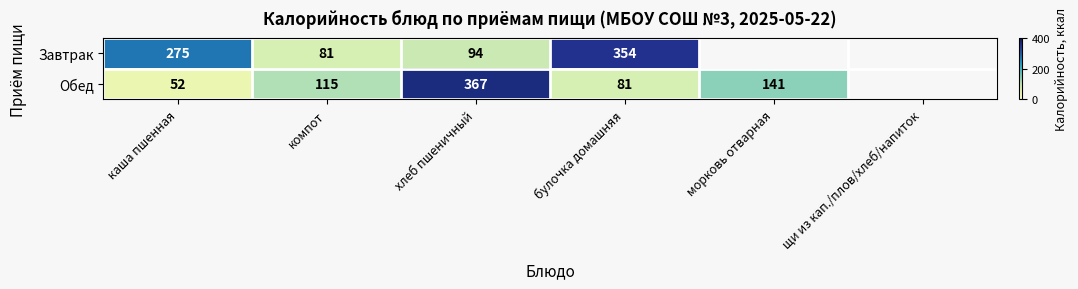

Is the value of Обед at морковь отварная greater than the value of Завтрак at каша пшенная?

No